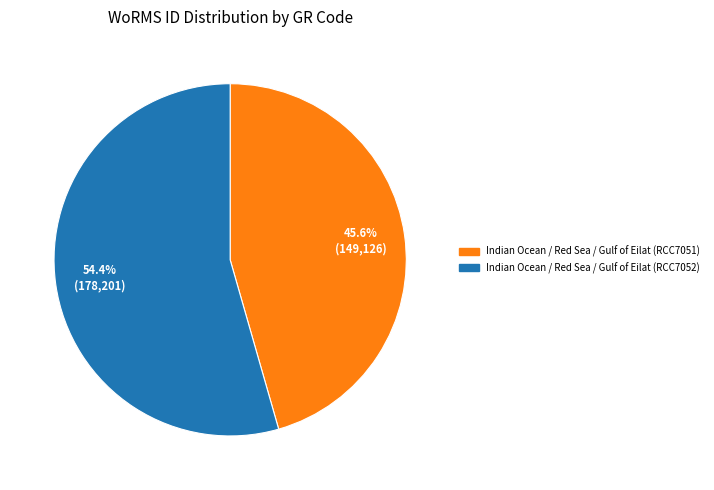

To the nearest percent, what is the difference between the Indian Ocean / Red Sea / Gulf of Eilat (RCC7052) and Indian Ocean / Red Sea / Gulf of Eilat (RCC7051) slice percentages?

9%